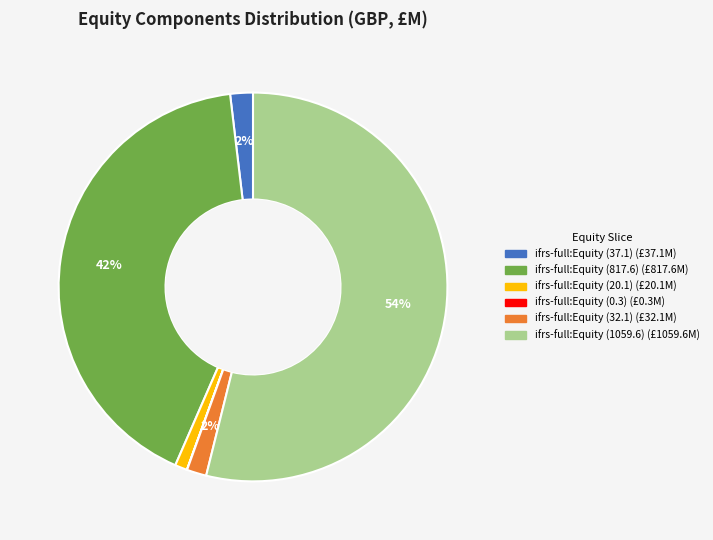

To the nearest percent, what is the average slice percentage?

17%